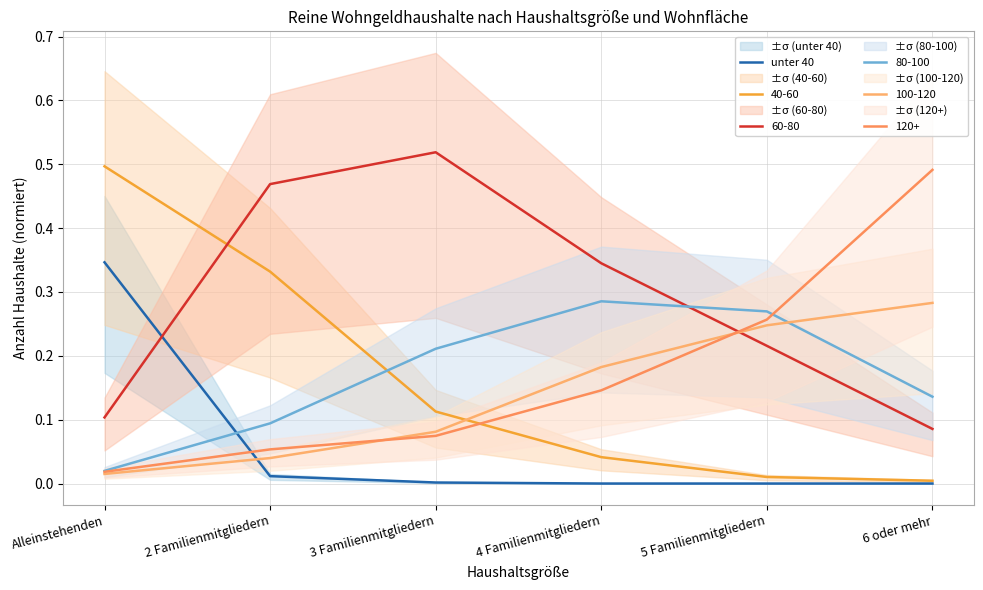

Is it true that the value at 2 Familienmitgliedern is 0.0?

False